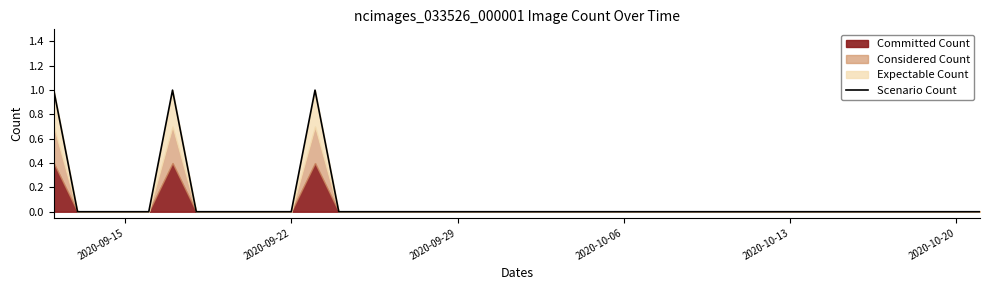

The value of Scenario Count at 2020-09-22 is -1. True or false?

False